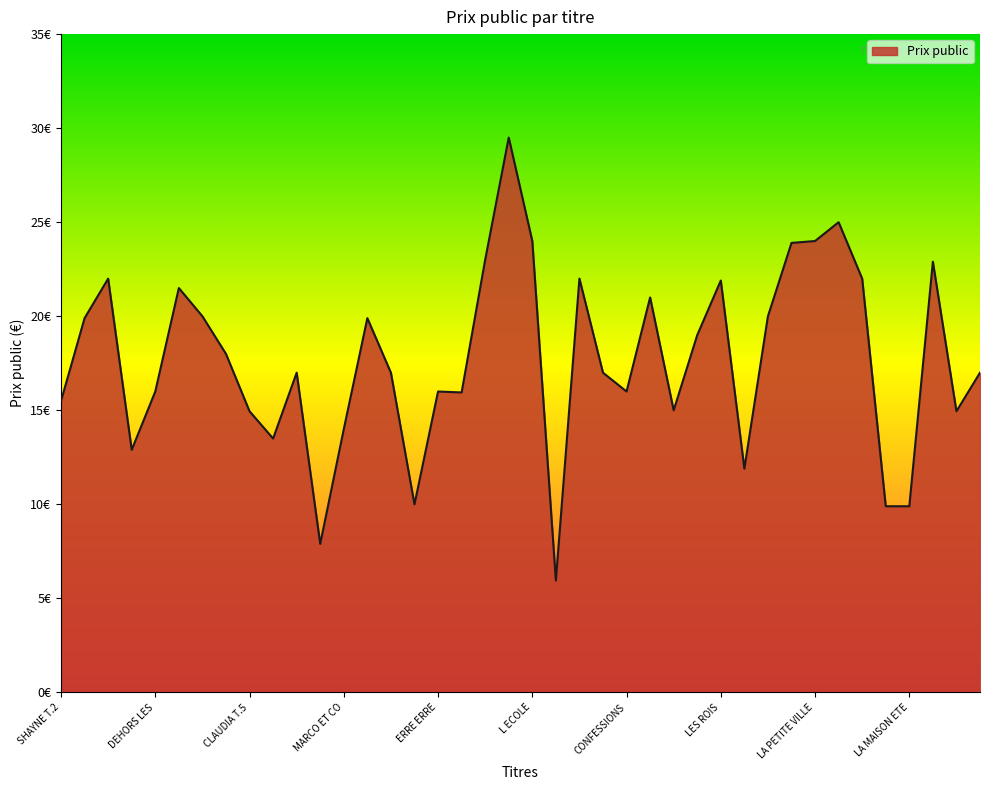

List the labels in order of value, largest first.

L ART DU MANGA, LE CHAT, L ECOLE, LA PETITE VILLE, LE CERVEAU, WILDWOOD, L HOMME, PRIERE POUR, A LA RECHERCHE, LE GRAND ATELIER, LES ROIS, LES LETTRES, 57 RUE, LES FIXEURS, LES PONTS, LA BATAILLE, LES FILLES, JOURNAL DESIR, MELMOTH, DANS LE SILENCE, BERNARD WERBER, PAPER GIRLS, LE GRAND, DEHORS LES, ERRE ERRE, CONFESSIONS, AGATA T.2, SHAYNE T.2, UN VAGABOND, CLAUDIA T.5, AH CA IRA, MARCO ET CO, DES CONTRAIRES, MILLIAME, ALICE LERISQUE, LA GIRAFE, COMMENT NAIT, LA MAISON ETE, LES VOLTIGEURS, LE CLUB DU ZOO